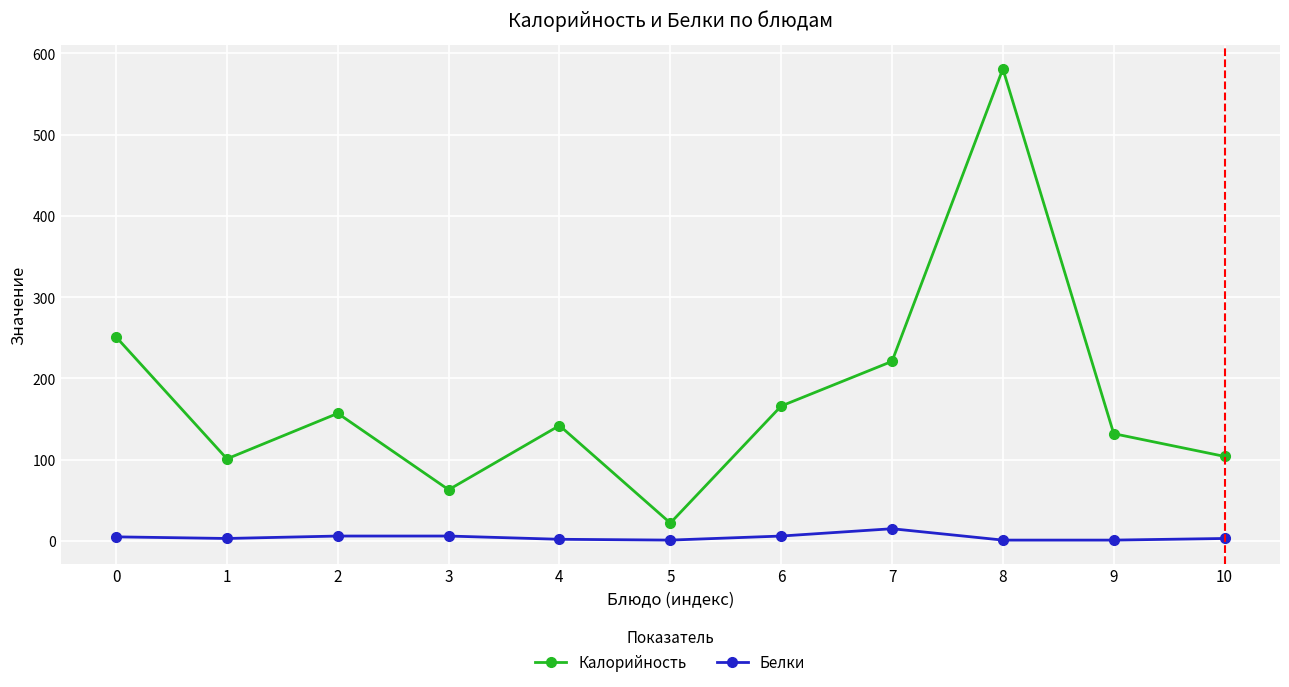

What value does the Калорийность series have at 5?

22